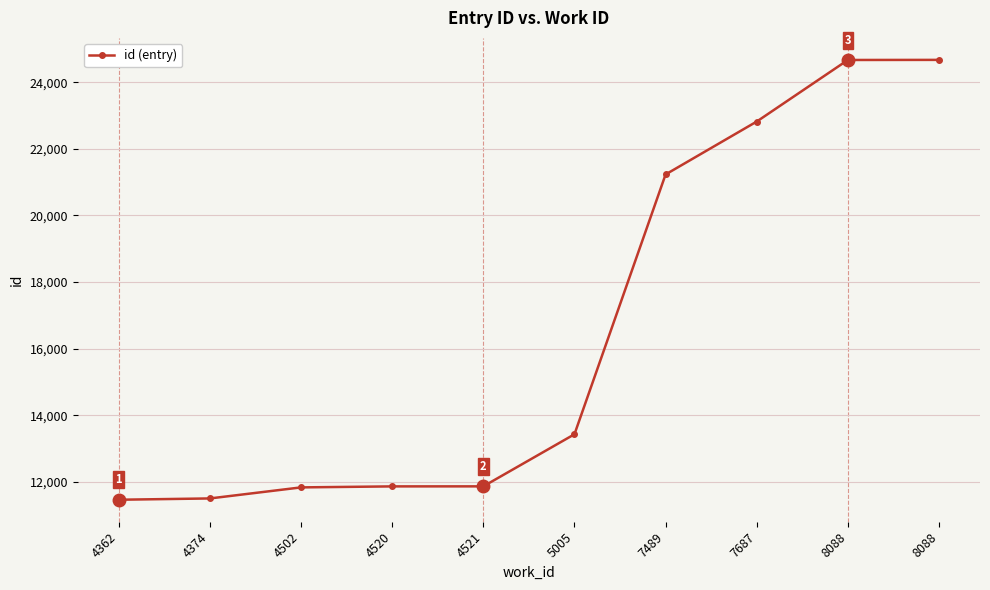

How many data points are less than 13426?

5